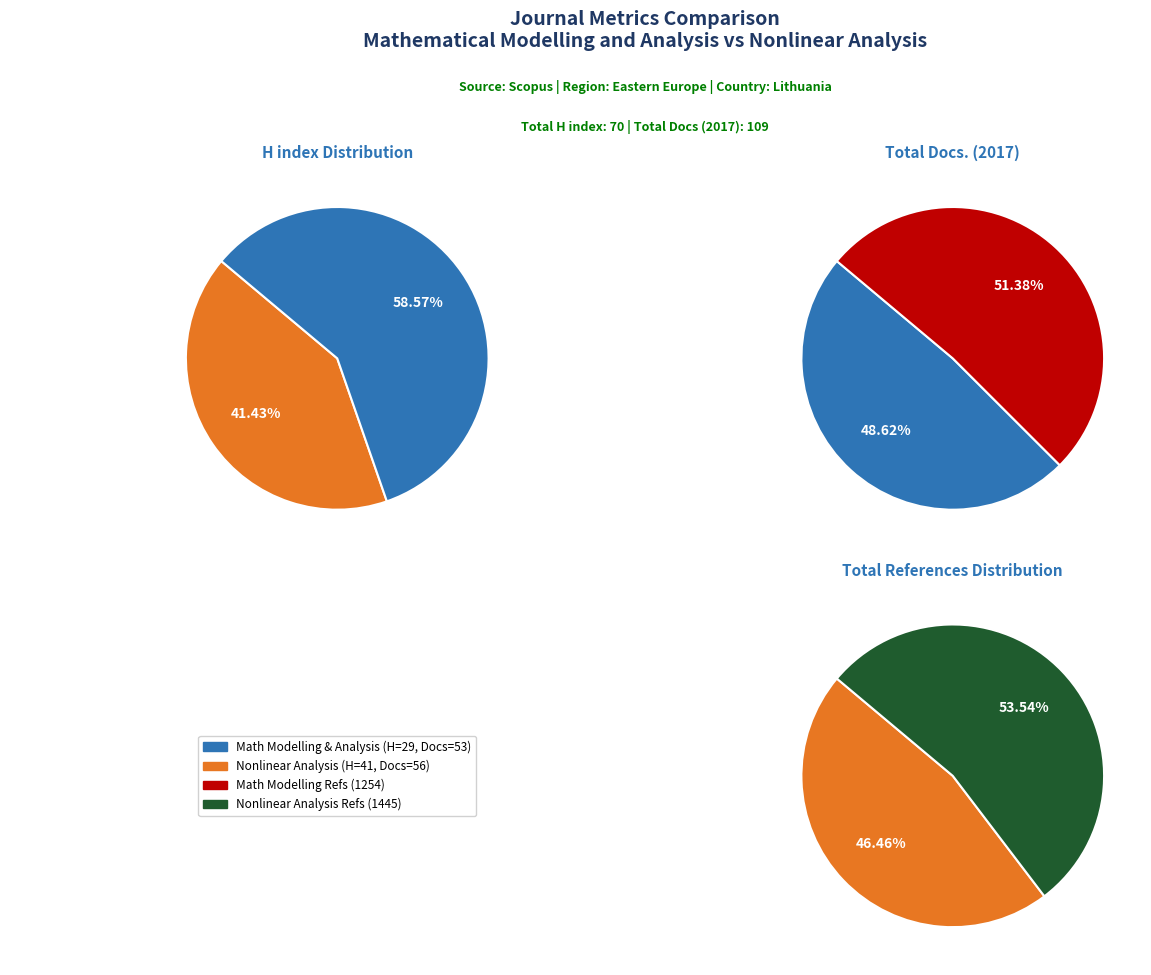

Which slice is the smallest?

Mathematical Modelling and Analysis